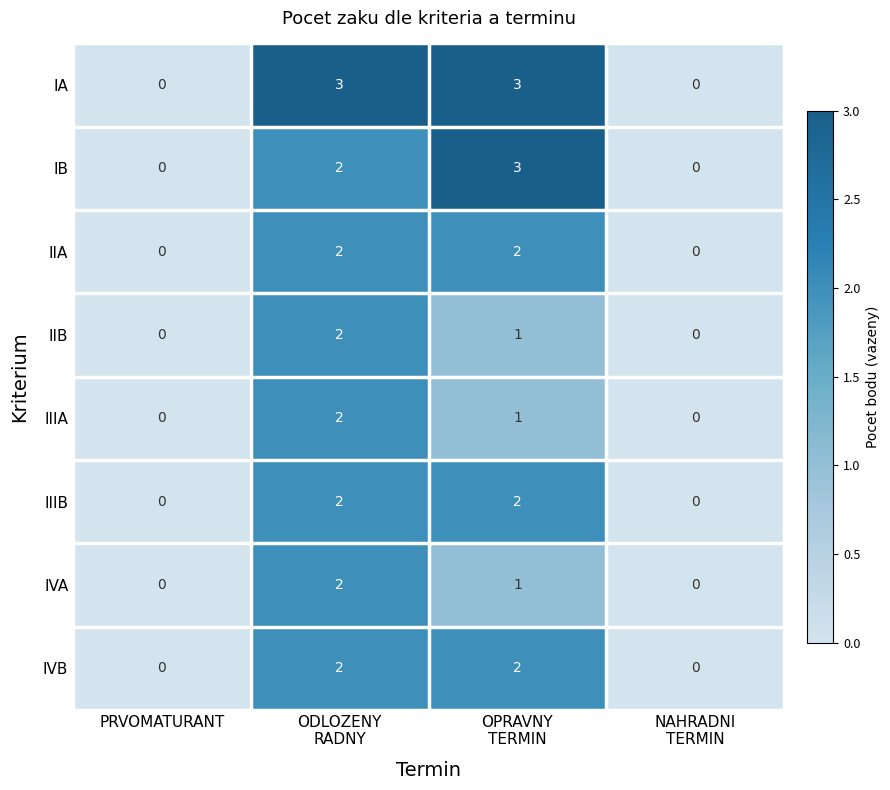

How many IIB values are between 0 and 2?

4